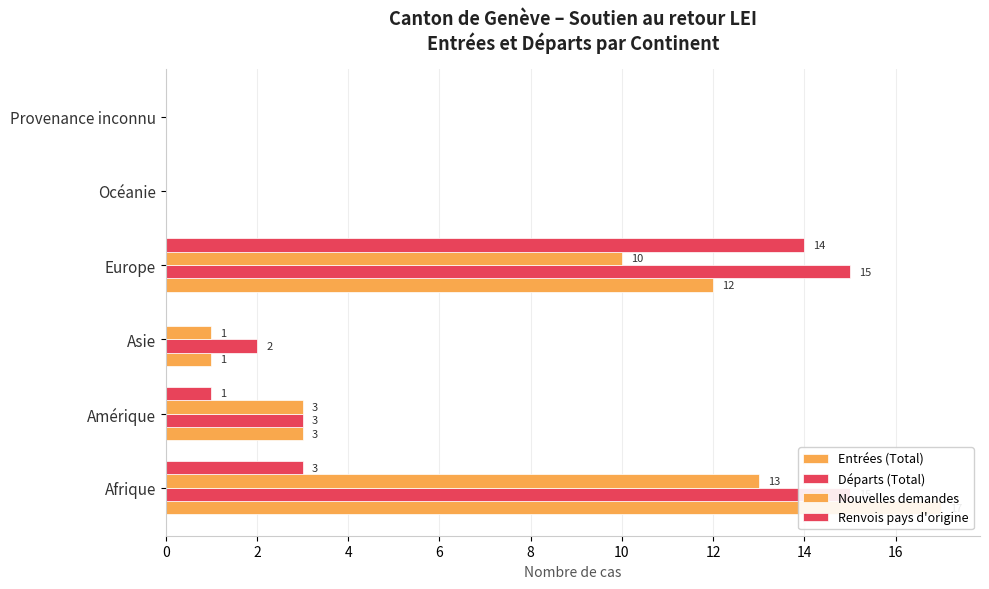

Is it true that Nouvelles demandes equals 0 at Océanie?

True